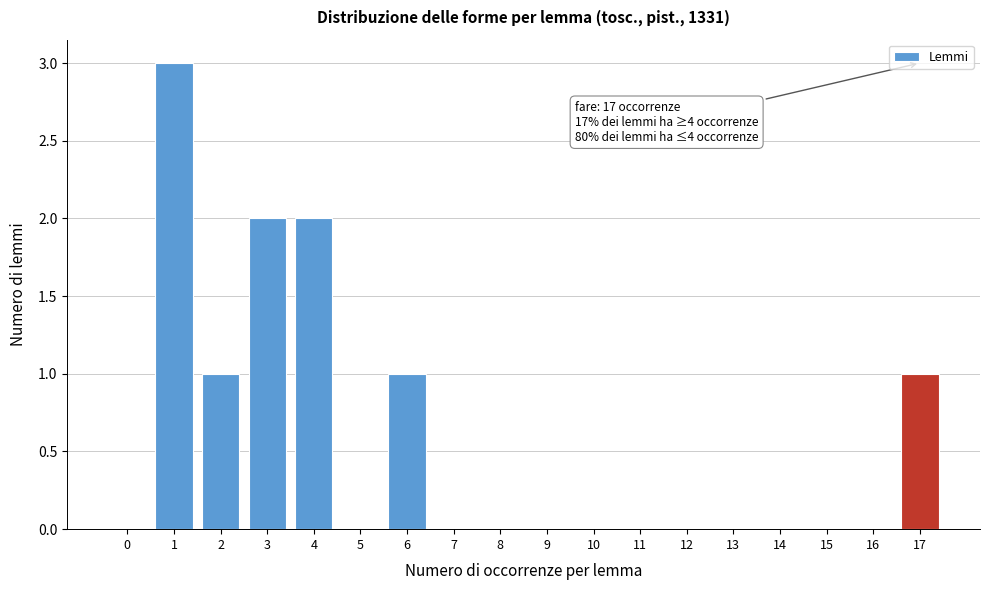

Reading left to right, extract all data points from this chart.

0=0	1=3	2=1	3=2	4=2	5=0	6=1	7=0	8=0	9=0	10=0	11=0	12=0	13=0	14=0	15=0	16=0	17=1